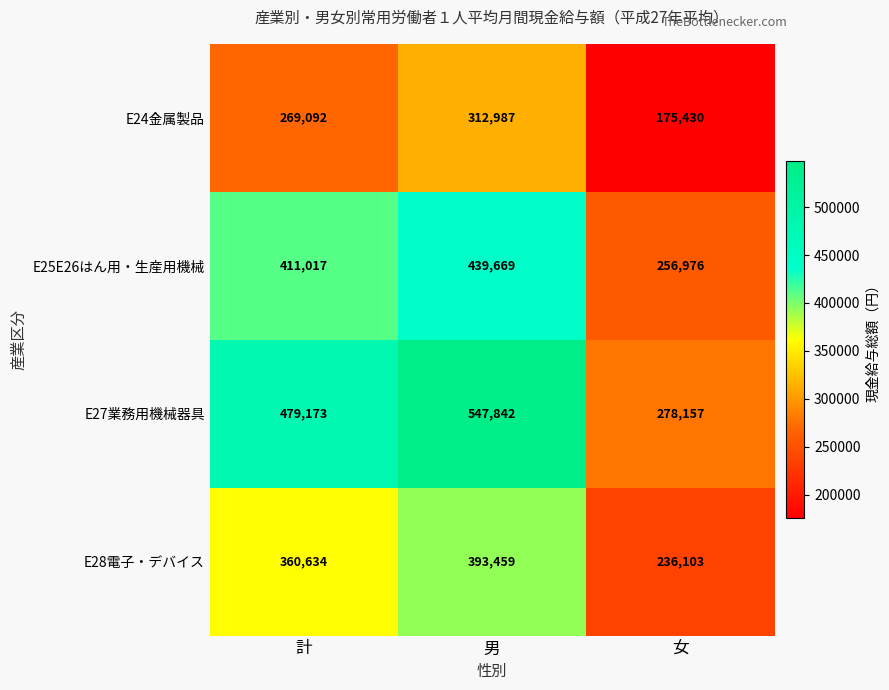

What is the sum of all E24金属製品 values?

757509